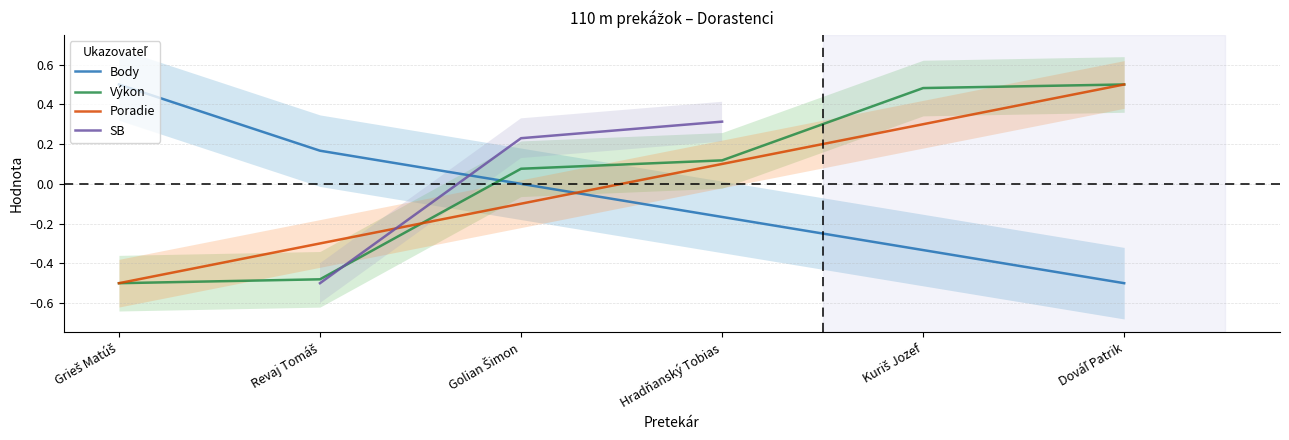

At which label does Poradie reach its minimum?

Grieš Matúš